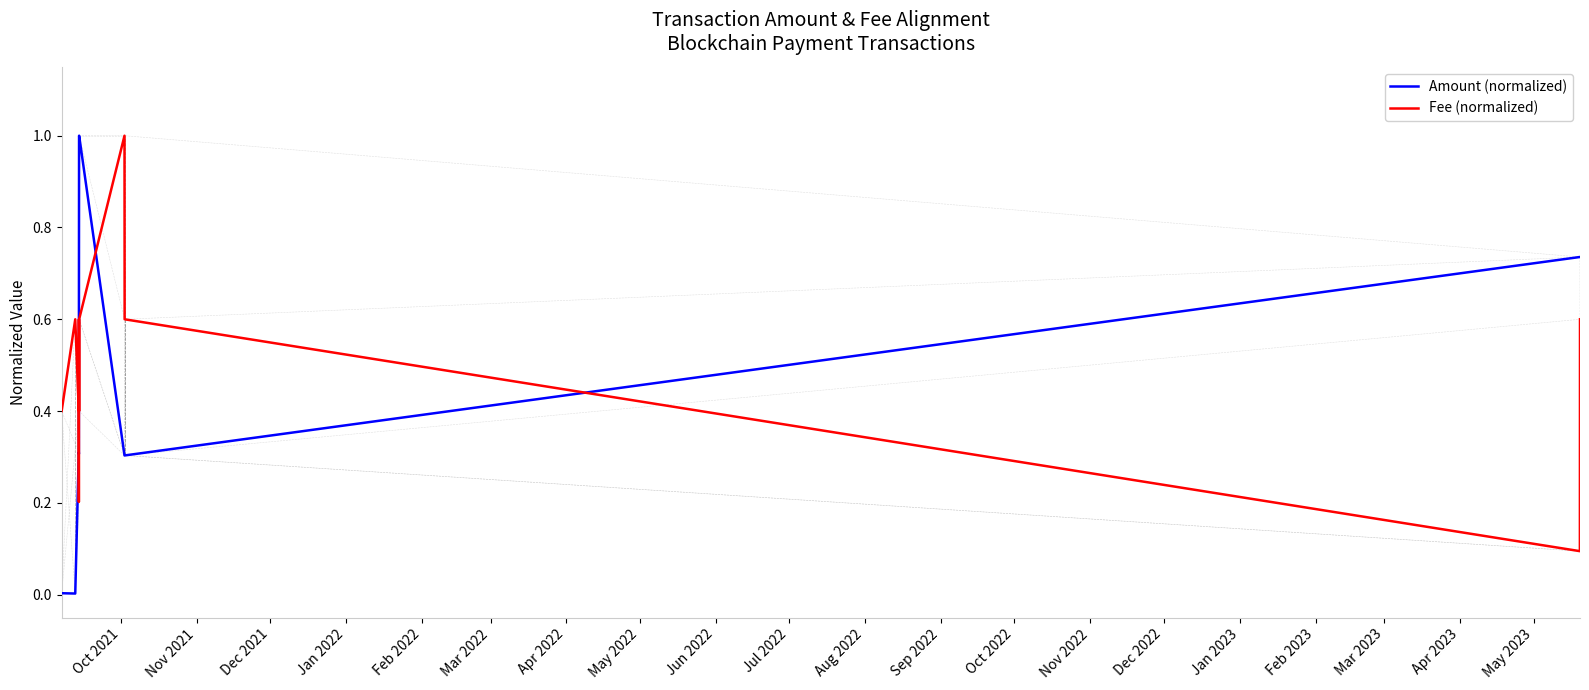

Rank the series by their average value, from highest to lowest.

Fee (normalized), Amount (normalized)